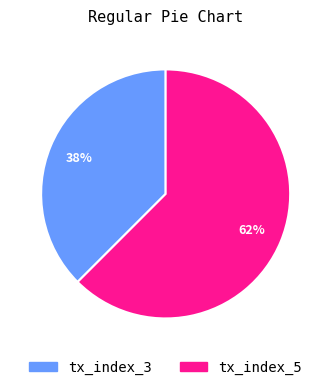

Is the sum of tx_index_5 and tx_index_3 greater than half?

Yes